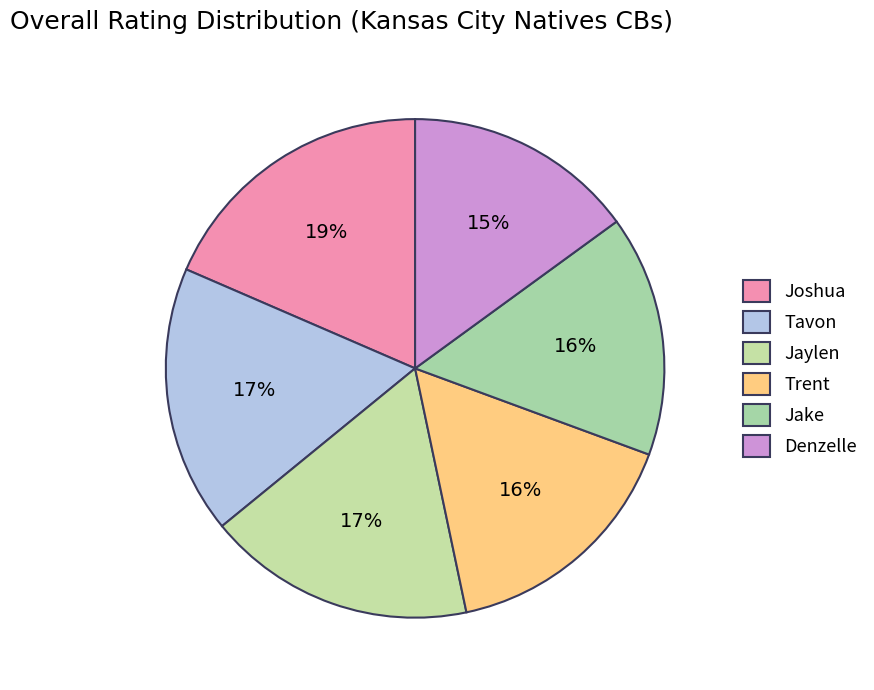

Is the sum of Jaylen and Joshua greater than half?

No